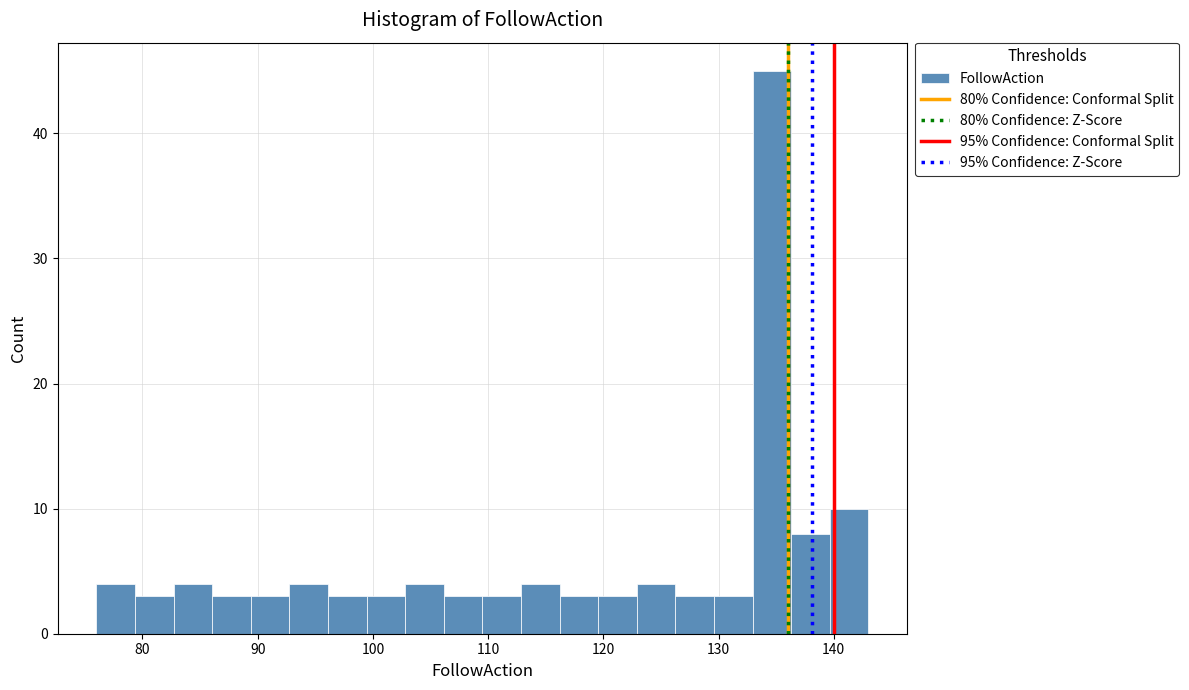

Around what value on the x-axis is the tallest bar? Give the approximate position of its centre, as read against the axis.

135